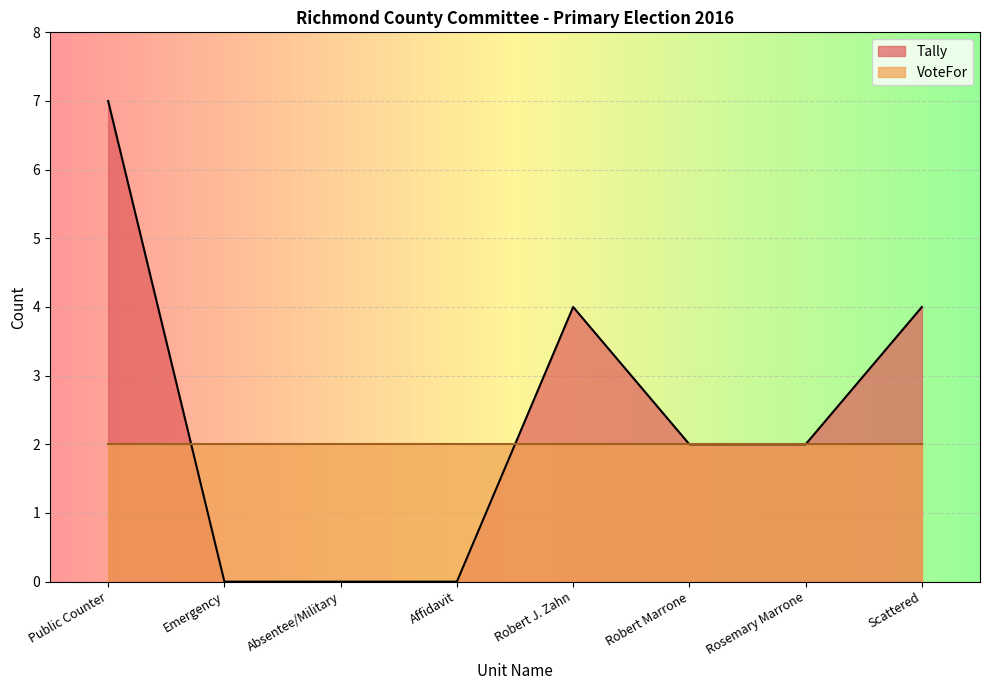

Read the value at Robert Marrone.

2